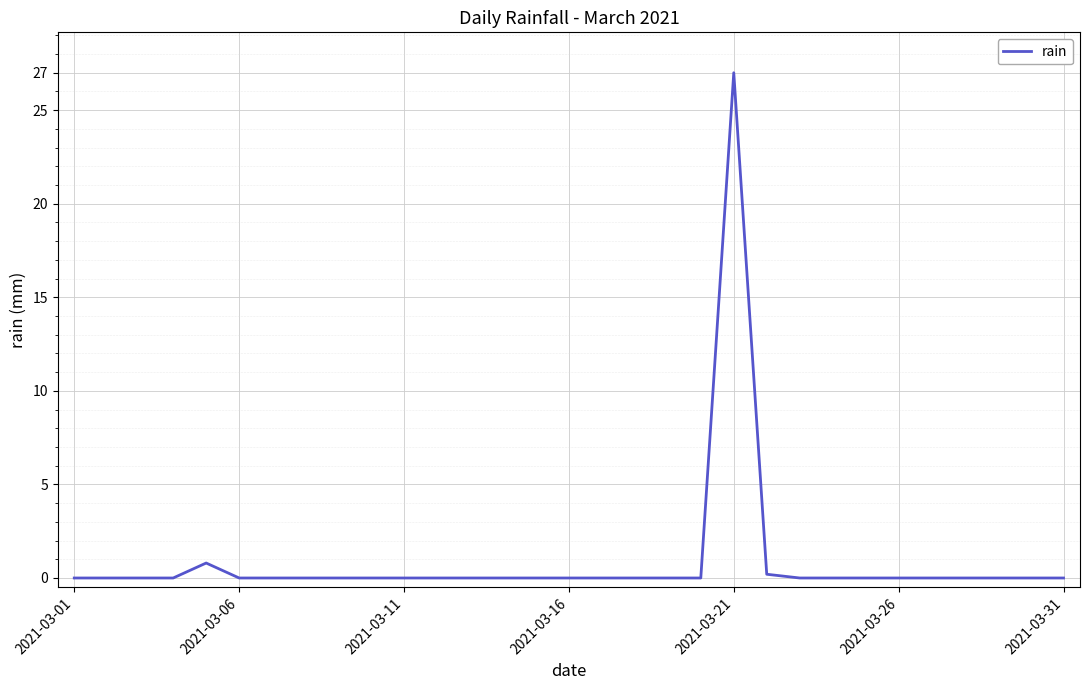

What is the difference between the maximum and minimum values?

27.0